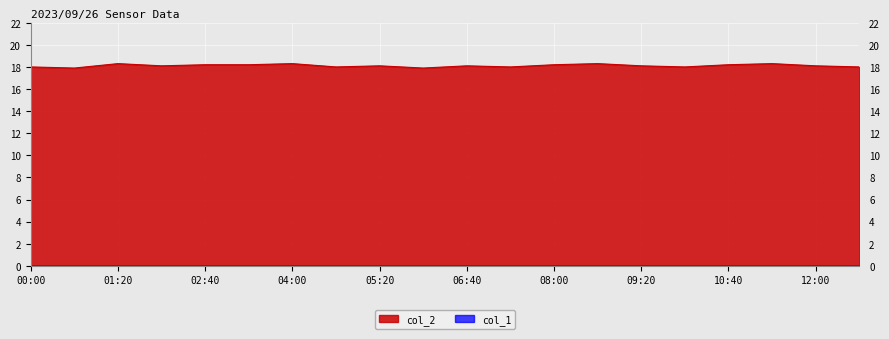

Count the values in the range 18 to 19.

18